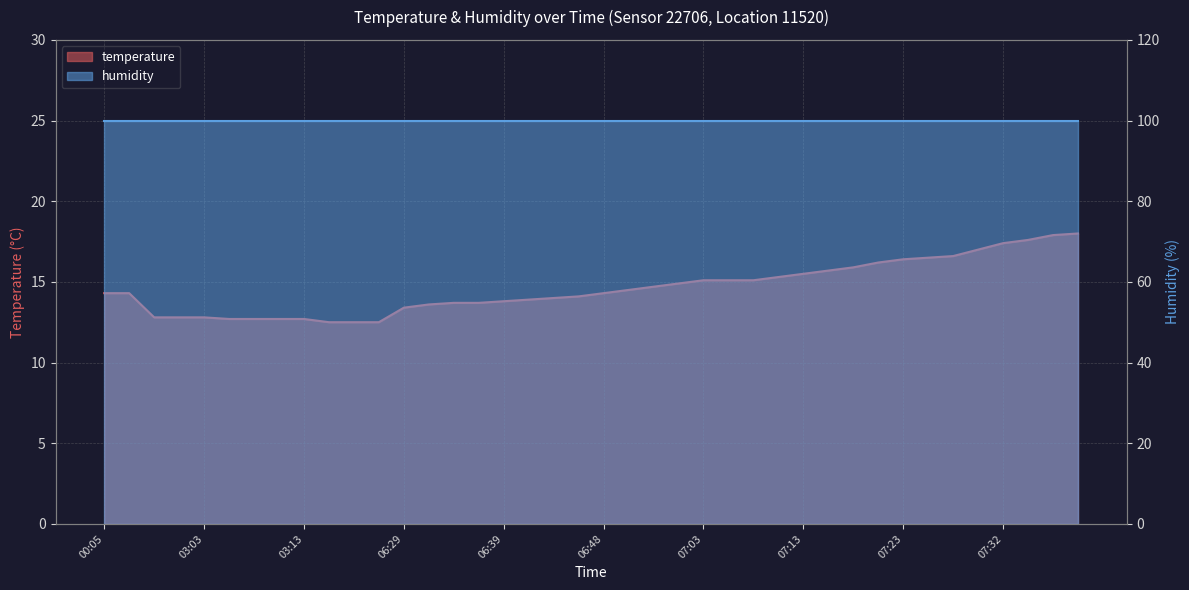

Where is the data nearest to the value 15?

06:56